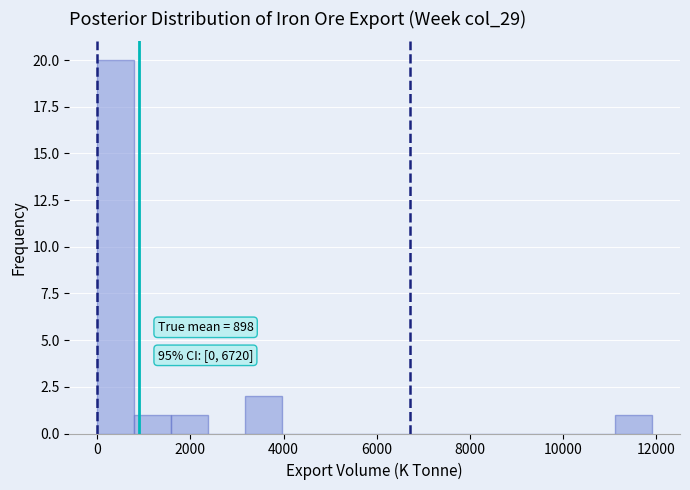

Around what value on the x-axis is the tallest bar? Give the approximate position of its centre, as read against the axis.

400